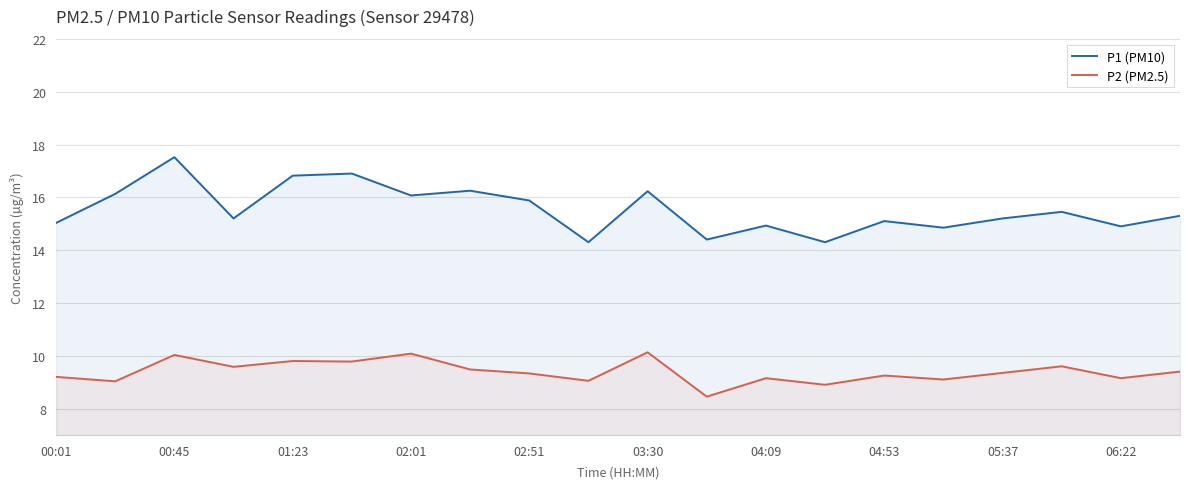

What is the approximate value of P2 (PM2.5) at 04:09?

9.2